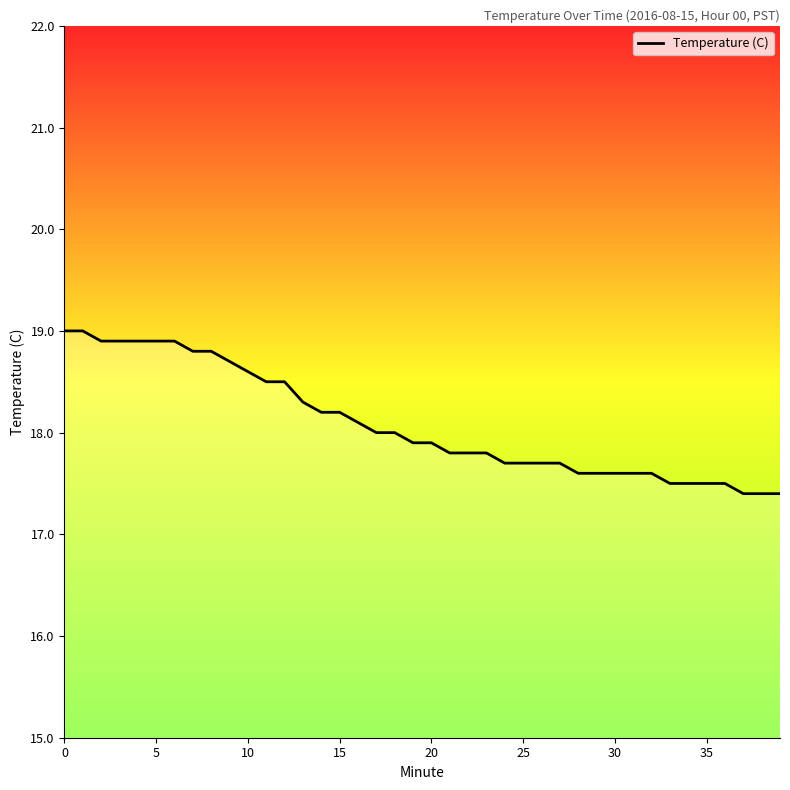

What is the sum of all values?

723.4